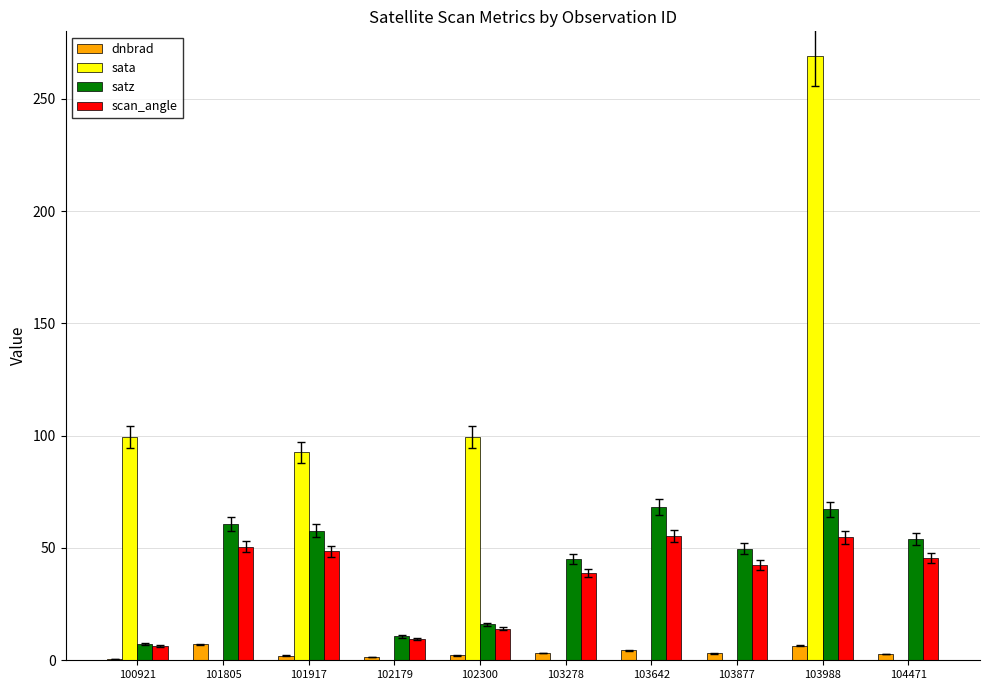

Between 101805 and 101917, which series saw the biggest shift?

sata